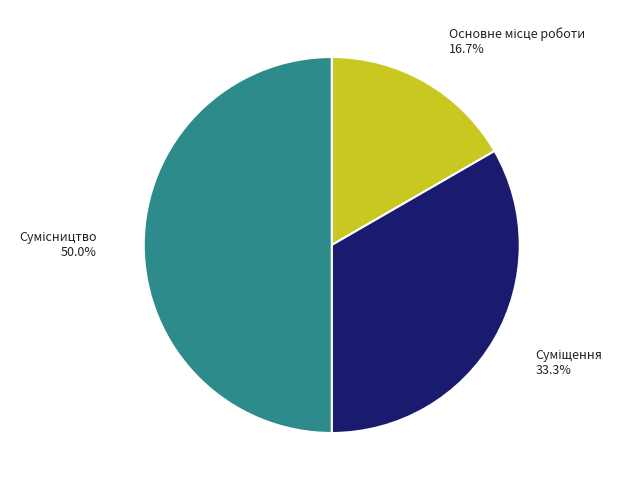

Is there a majority slice in this chart?

No